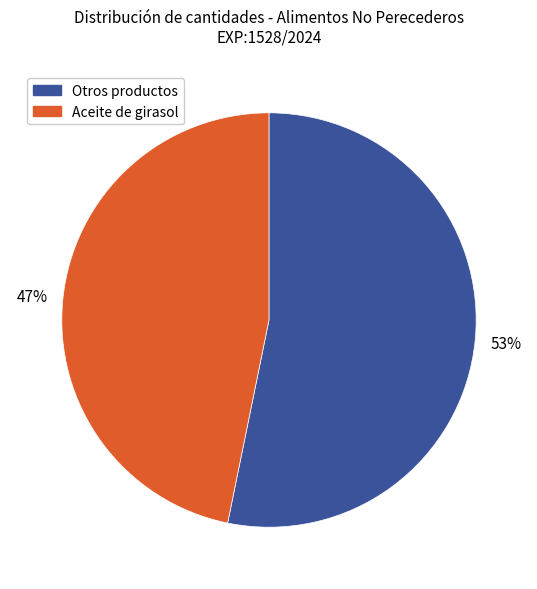

To the nearest percent, what portion does Aceite de girasol represent?

47%